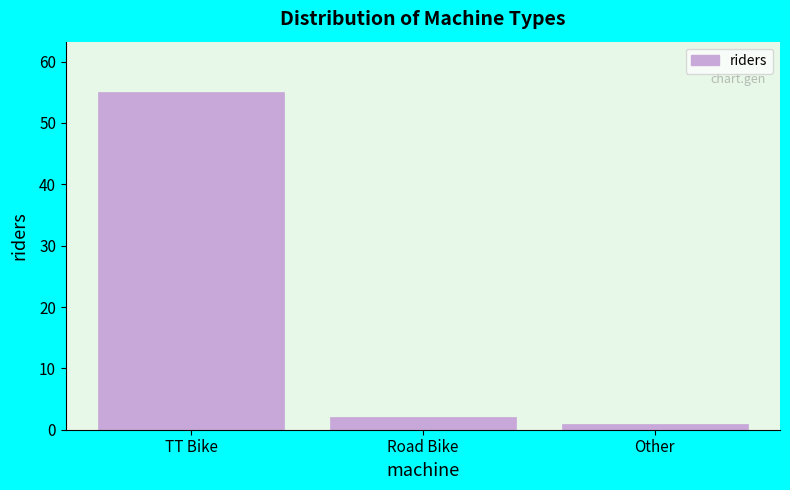

Reading right to left, transcribe all the data shown in this chart.

1	2	55